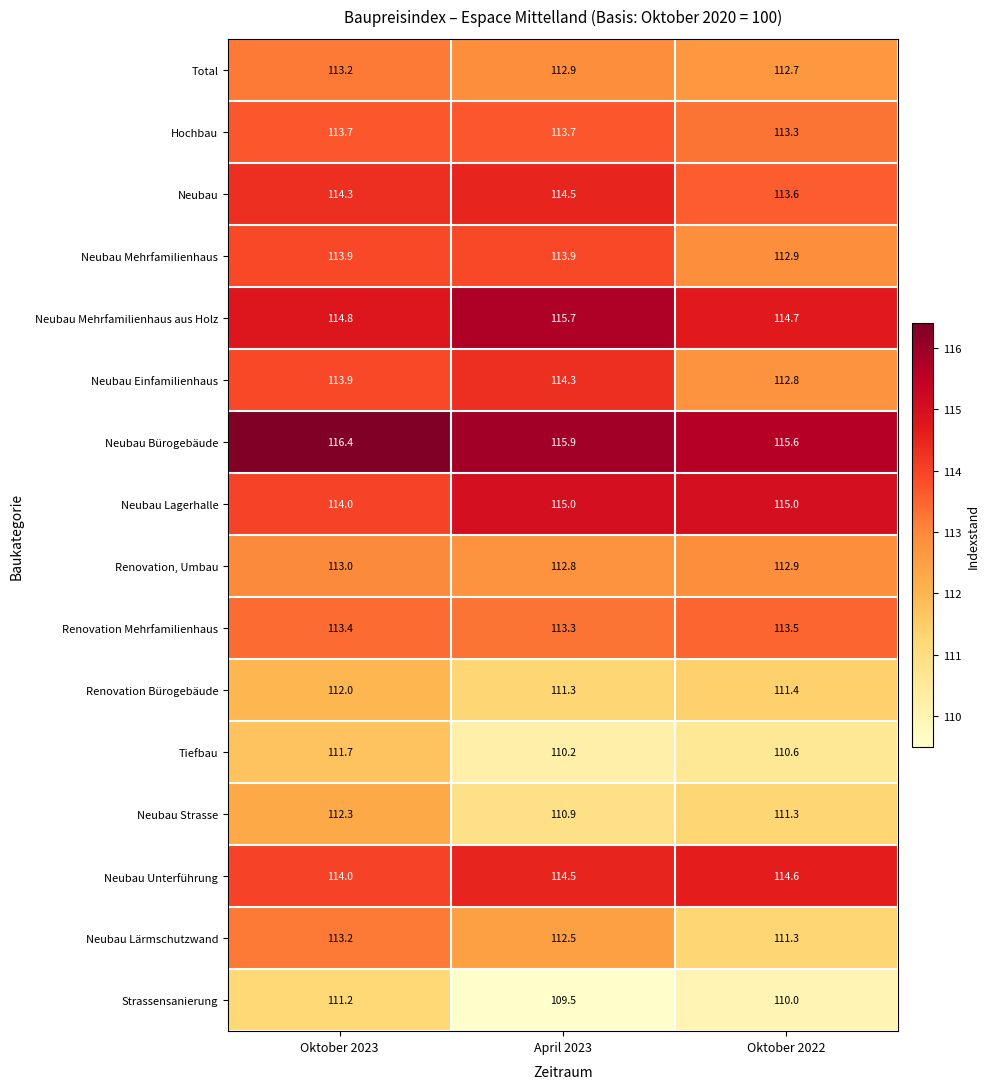

What is the sum of all Neubau Lärmschutzwand values?

337.0